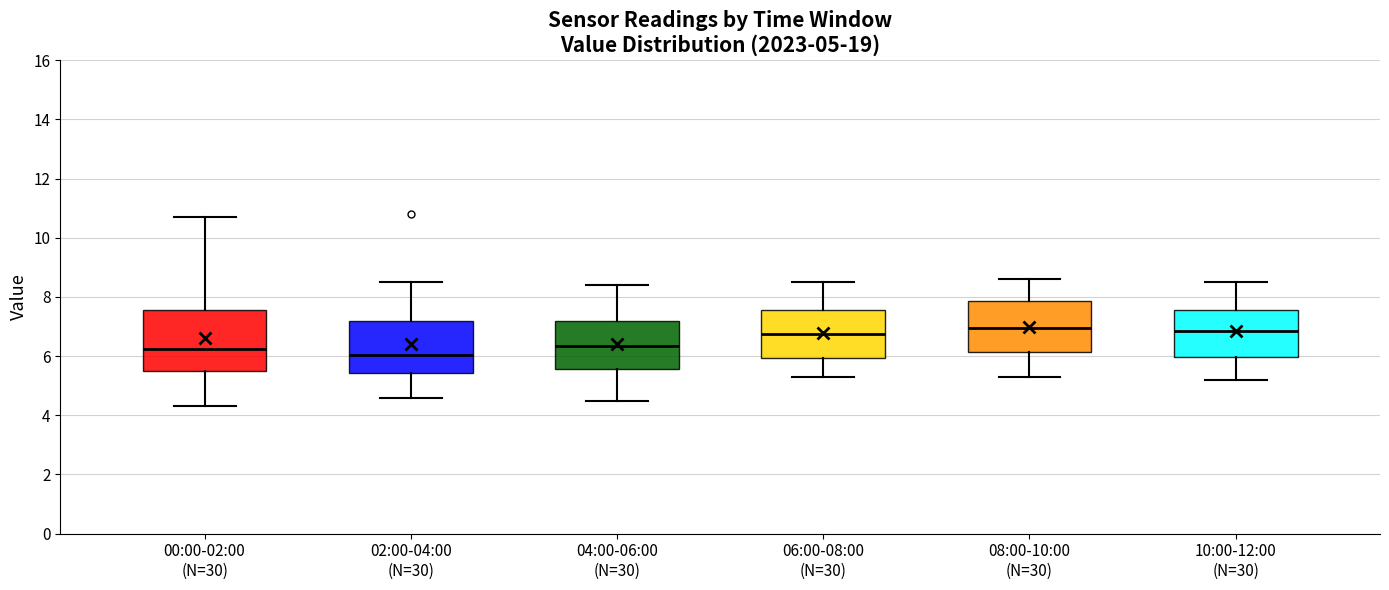

Comparing the boxes themselves (not the whiskers), which one is the tallest?

00:00-02:00 (N=30)